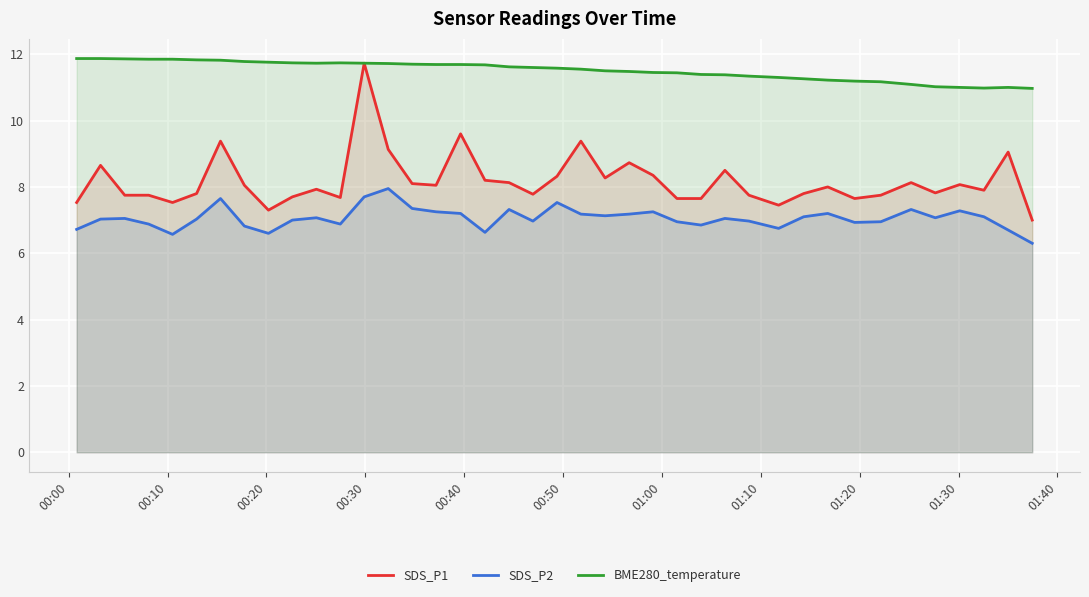

In BME280_temperature, how many points are higher than both neighbors (excluding endpoints)?

2